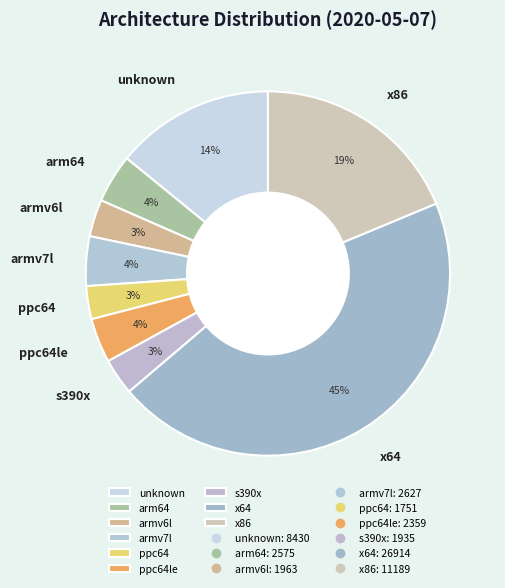

Approximately how many times larger is the value at ppc64le compared to unknown?

0.3